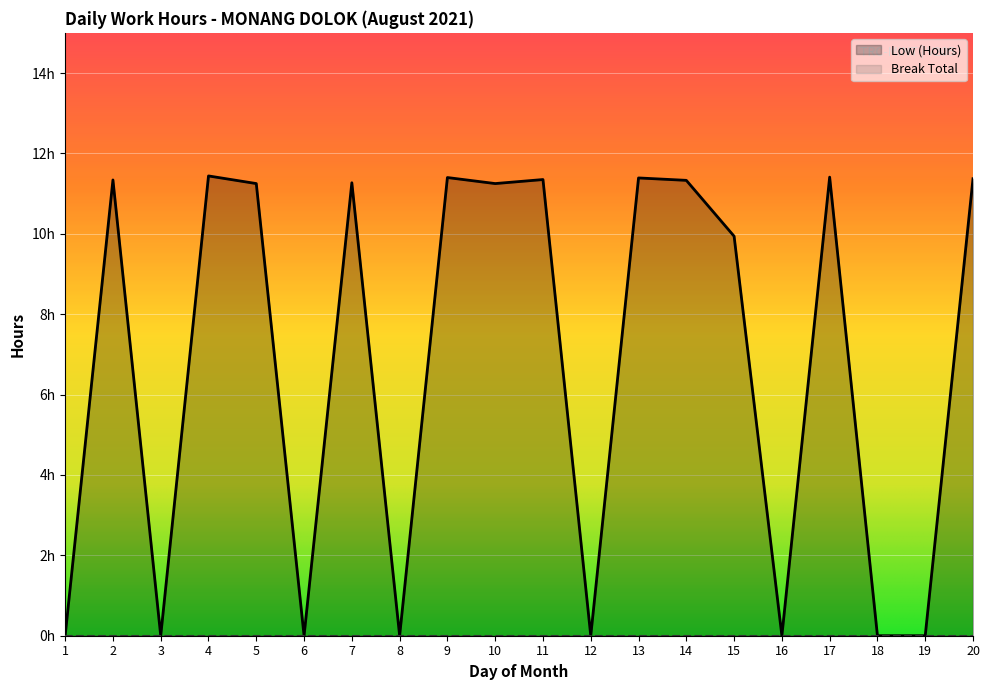

List the labels in order of value, smallest first.

1, 3, 6, 8, 12, 16, 18, 19, 15, 5, 10, 7, 14, 2, 11, 20, 13, 9, 17, 4